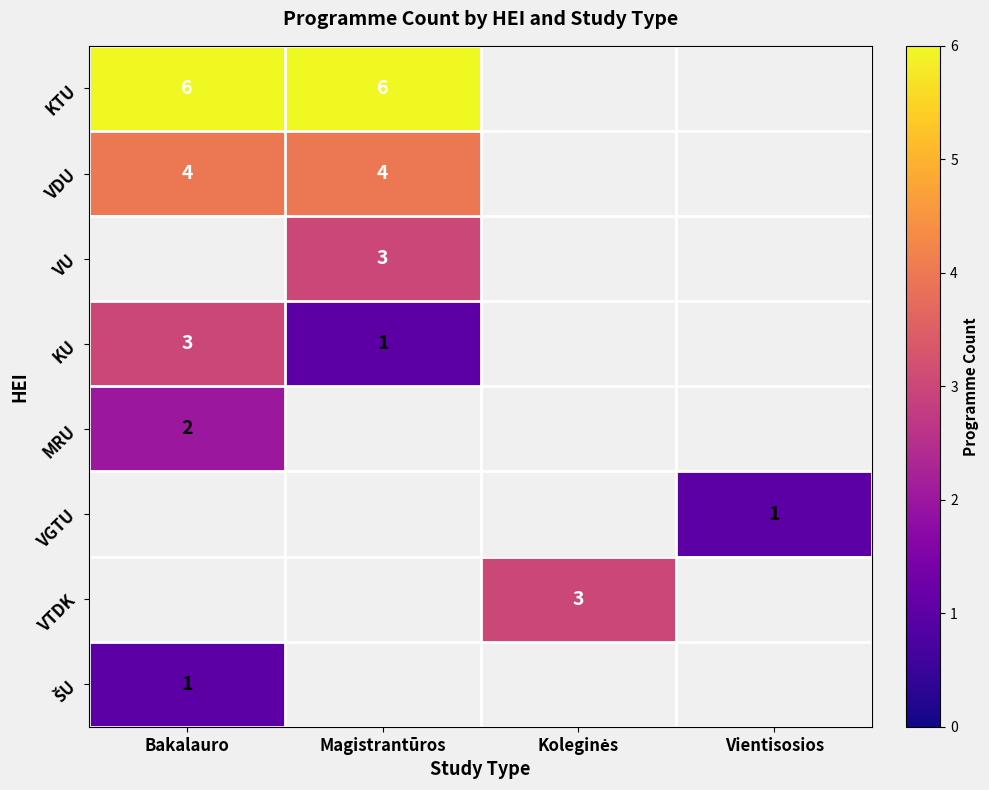

Is it true that VDU equals 2 at Bakalauro?

False